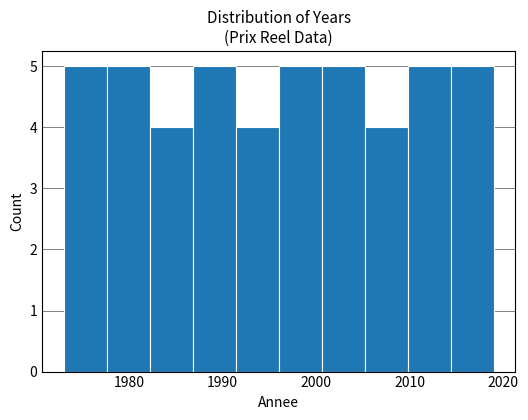

Reading left to right, transcribe this chart: for each bar, give the range it covers on the x-axis and its height. Neither the bar edges nor the heights are printed on the chart, so give them approximately, as read against the axes.

1973.0 to 1977.6: 5
1977.6 to 1982.2: 5
1982.2 to 1986.8: 4
1986.8 to 1991.4: 5
1991.4 to 1996.0: 4
1996.0 to 2000.6: 5
2000.6 to 2005.2: 5
2005.2 to 2009.8: 4
2009.8 to 2014.4: 5
2014.4 to 2019.0: 5